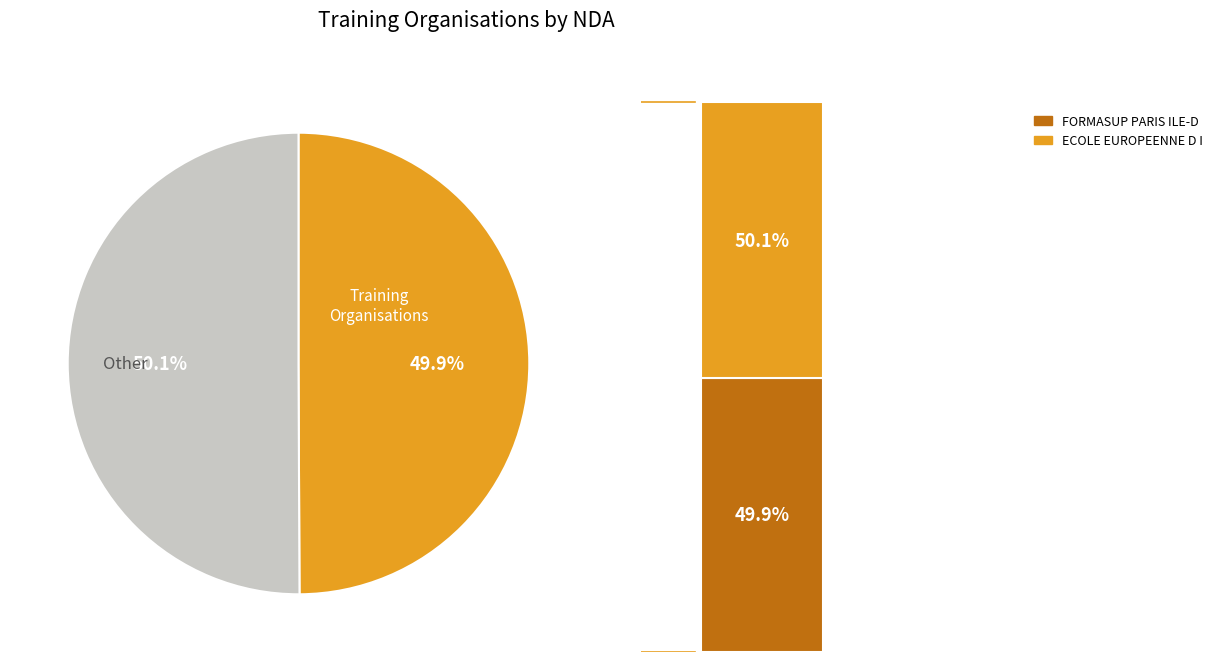

Does any single category account for the majority?

Yes